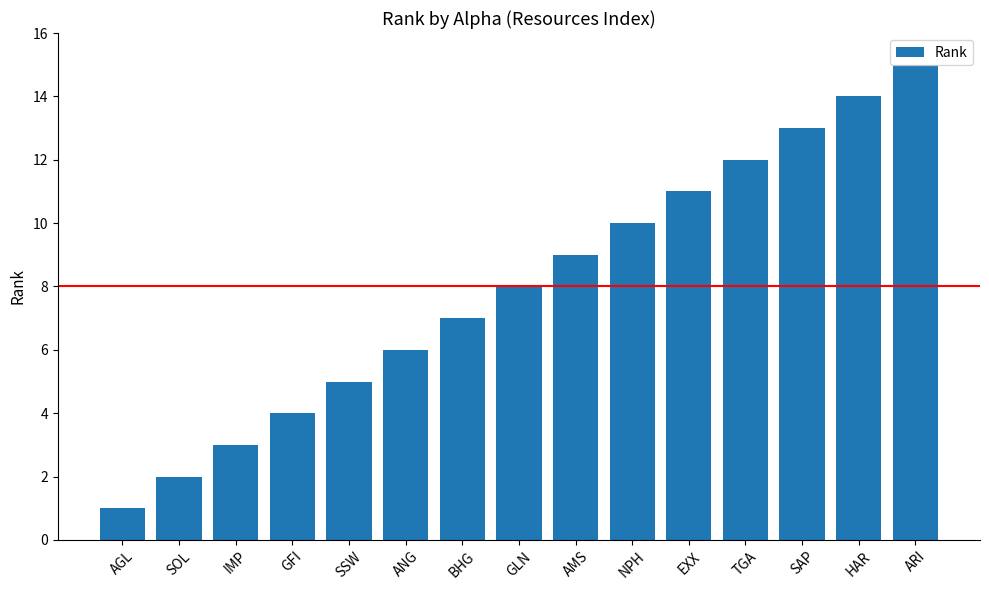

What is the smallest value displayed?

1